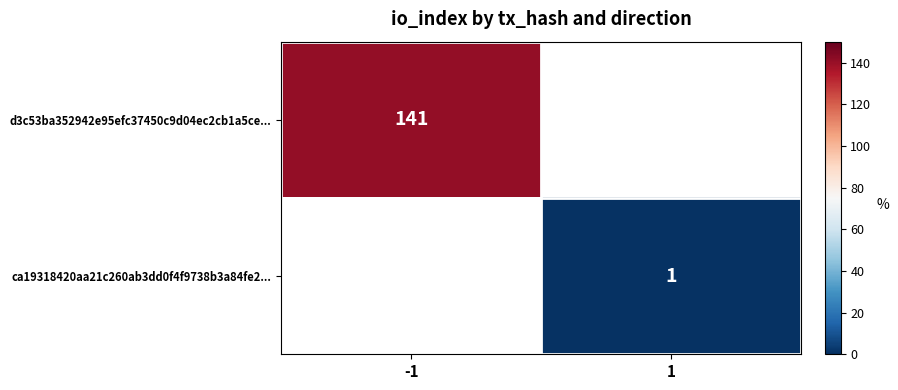

True or false: d3c53ba352942e95efc37450c9d04ec2cb1a5ce... has a value of 141 at -1.

True